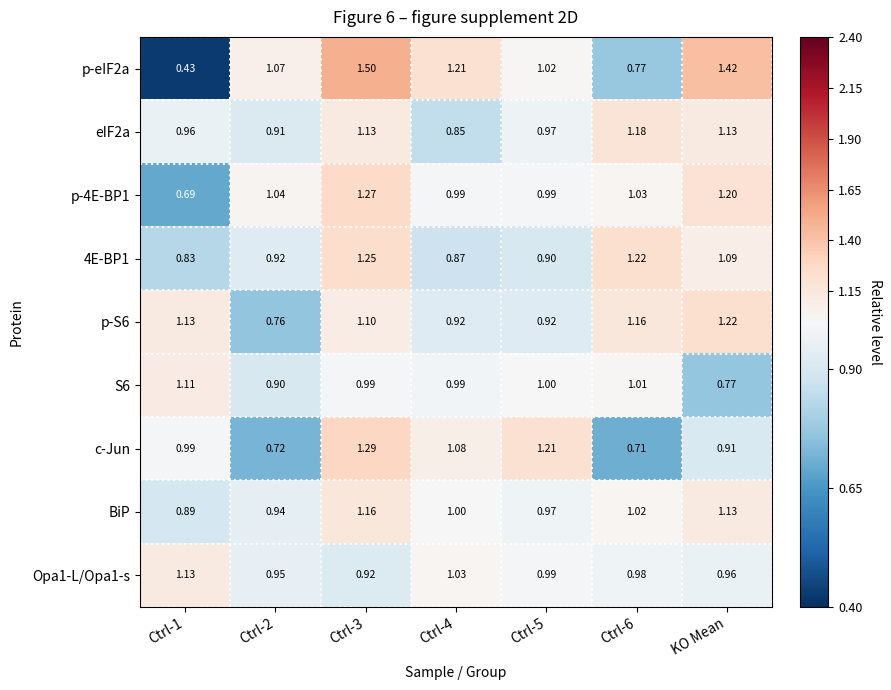

Is the value of S6 at Ctrl-1 greater than the value of BiP at Ctrl-6?

Yes